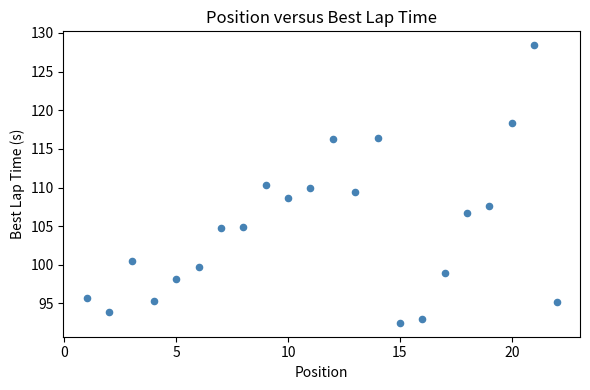

What is the range of X values (max minus min)?

21.0